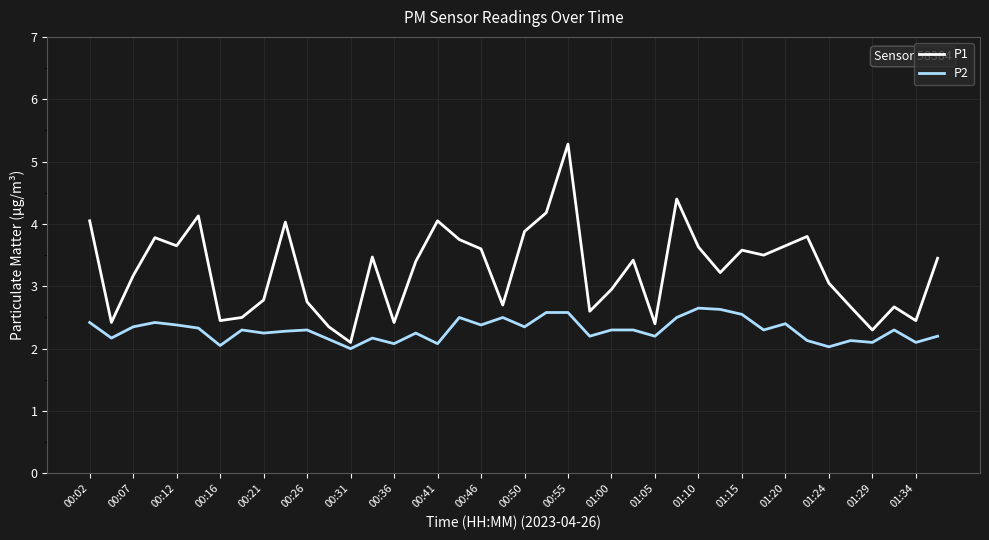

How many lines are shown in the chart?

2